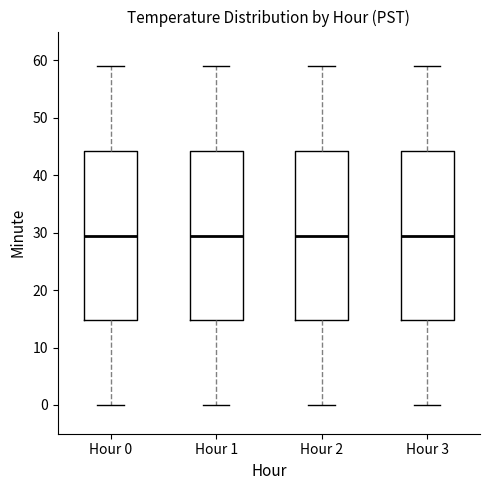

Where is the upper edge of the box for Hour 1 on the y-axis? The values are not printed on the chart, so give them approximately, as read against the axis.

44